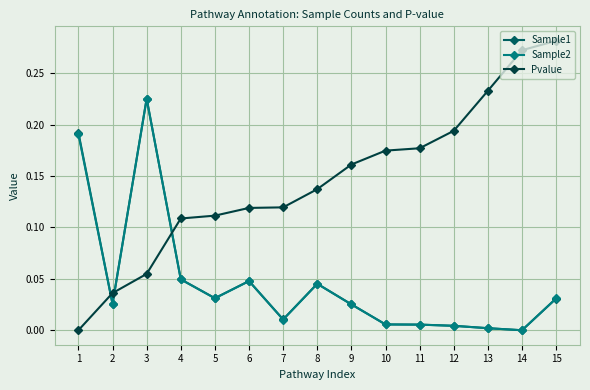

True or false: Sample2 has a value of 0.0 at 8.

True